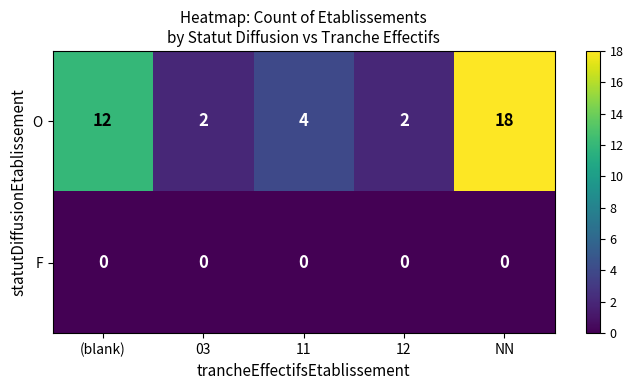

At which category does the chart reach its peak across all series?

NN